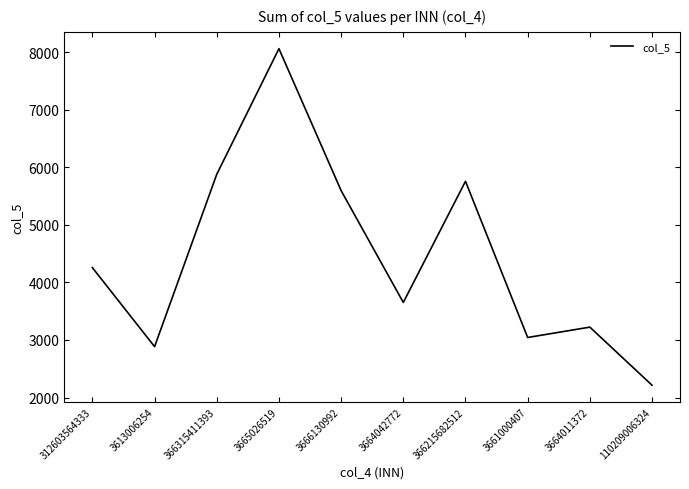

What is the difference between the maximum and minimum values?

5847.5